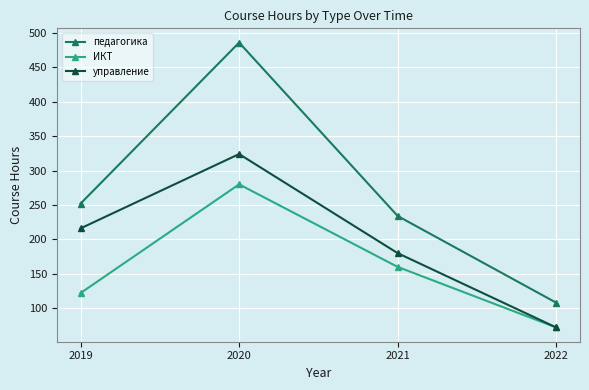

What is the sum of the ИКТ values at 2020 and 2021?

440